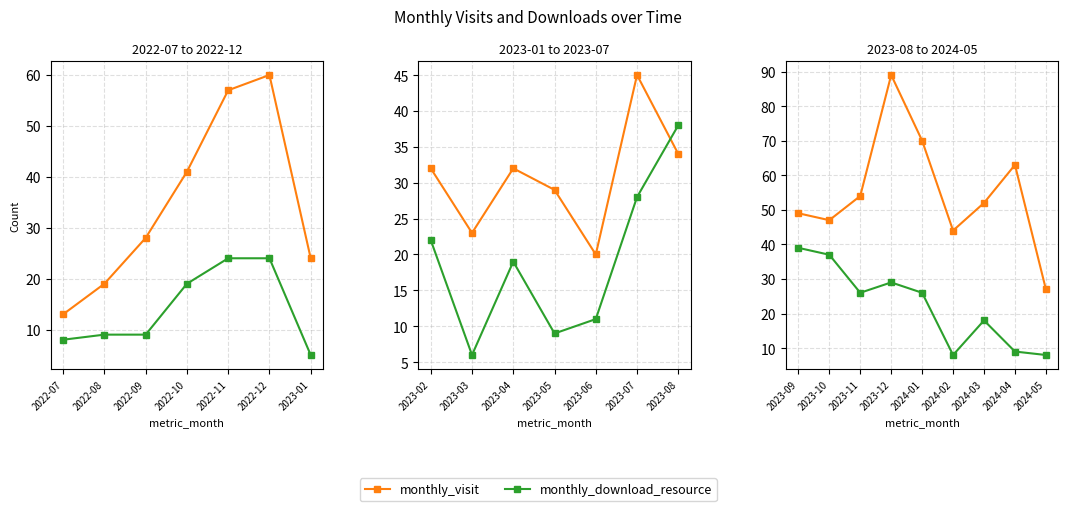

Count the number of data series in this chart.

2